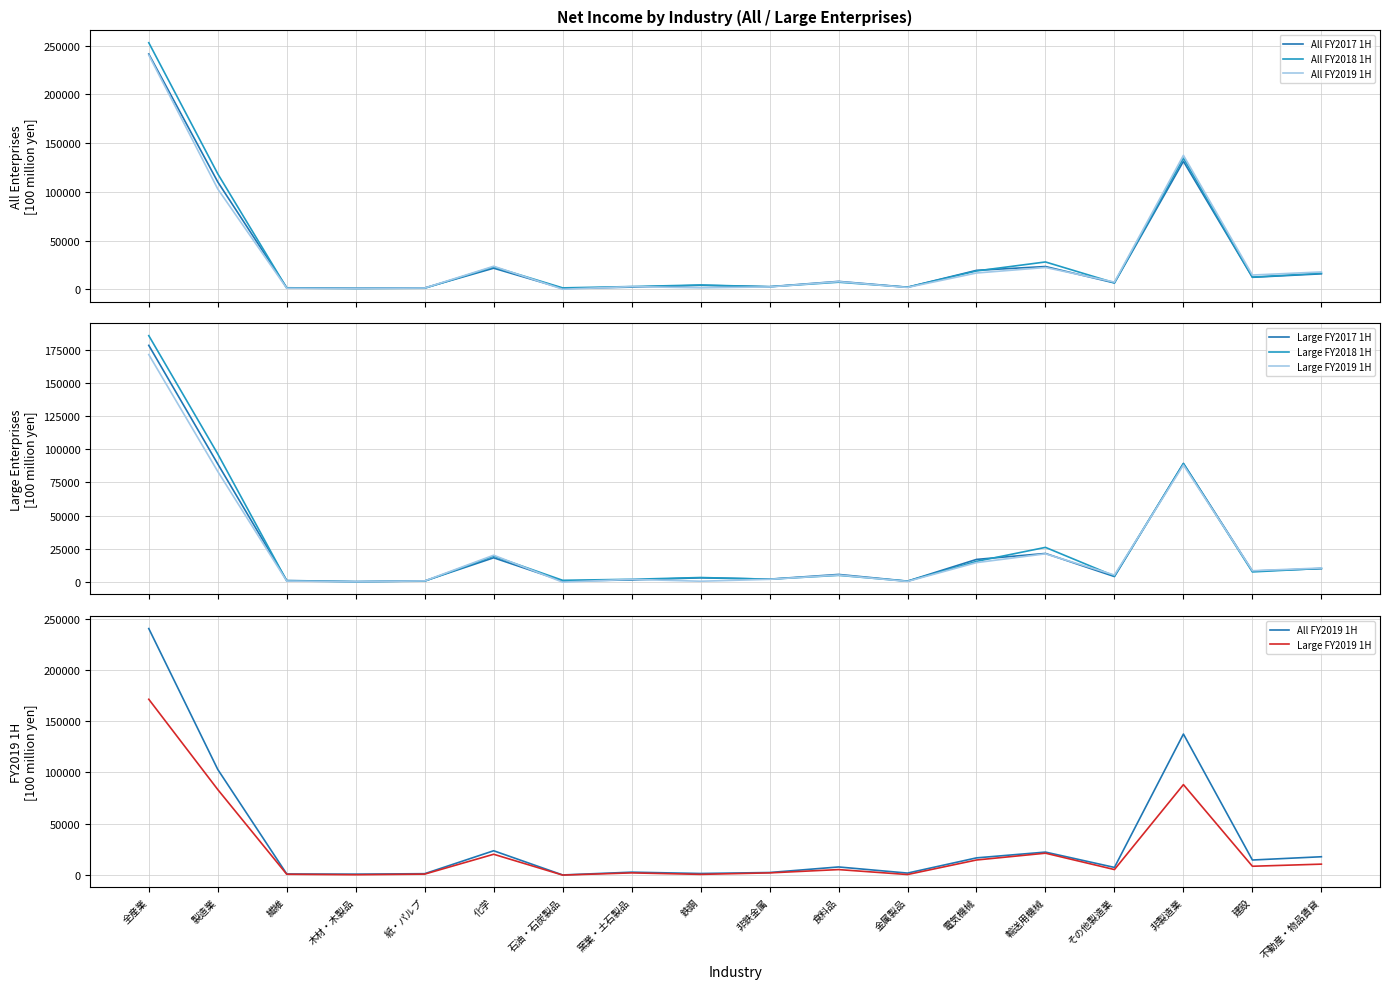

List the series in order of their peak value, highest first.

All FY2018 1H, All FY2017 1H, All FY2019 1H, Large FY2018 1H, Large FY2017 1H, Large FY2019 1H